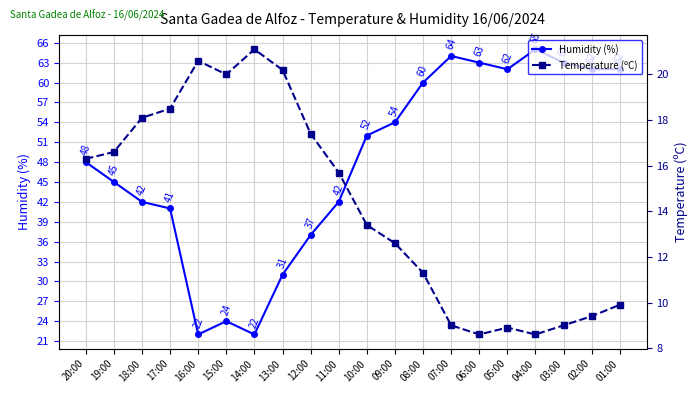

How many values in the Humidity (%) series exceed 52?

9